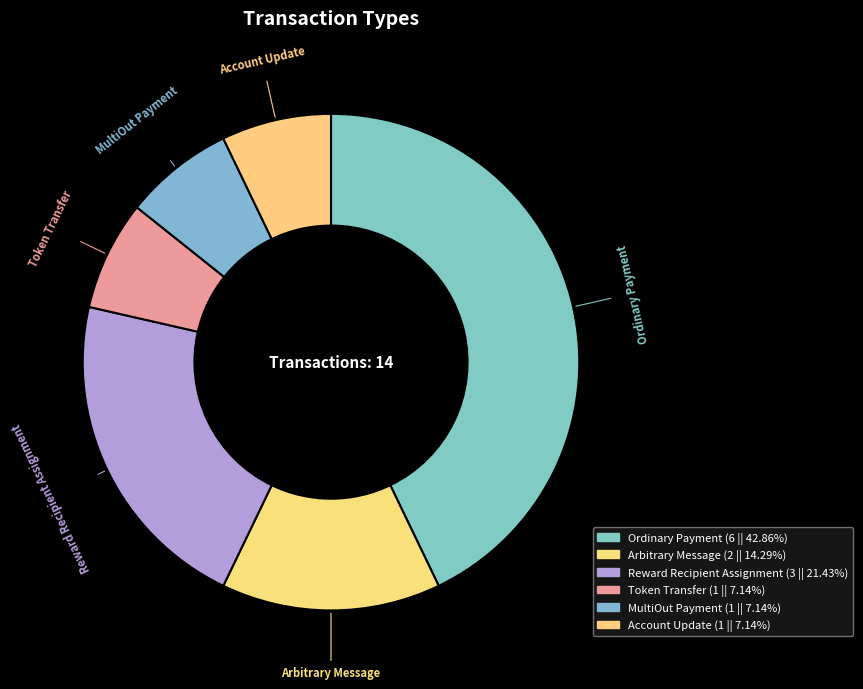

Does MultiOut Payment represent more than half of the total?

No